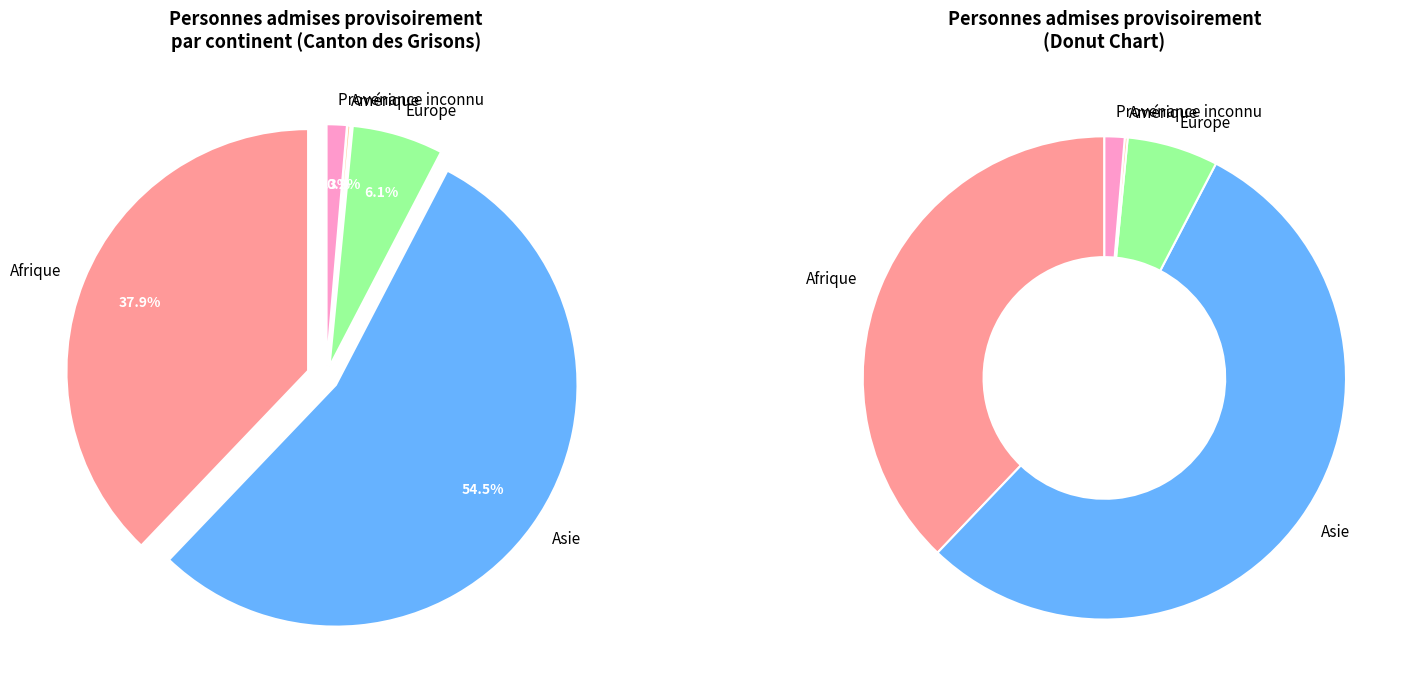

What is the majority slice?

Asie